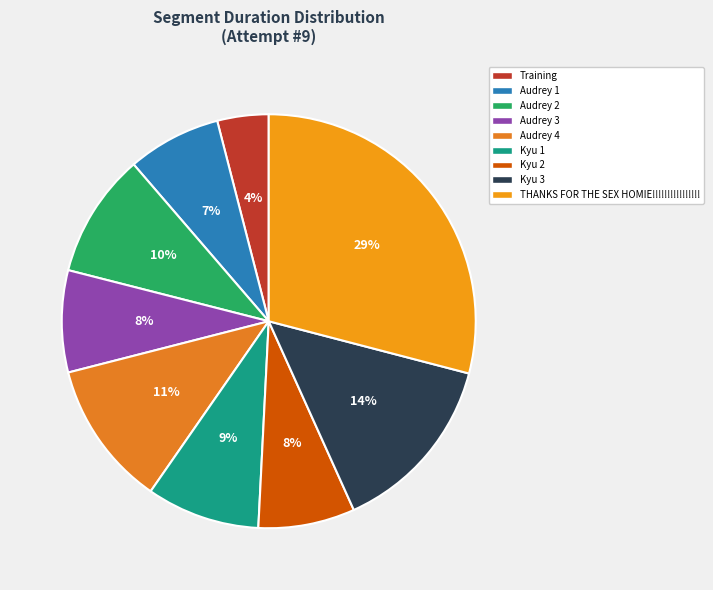

To the nearest percent, what is the difference between the Training and Audrey 1 slice percentages?

3%